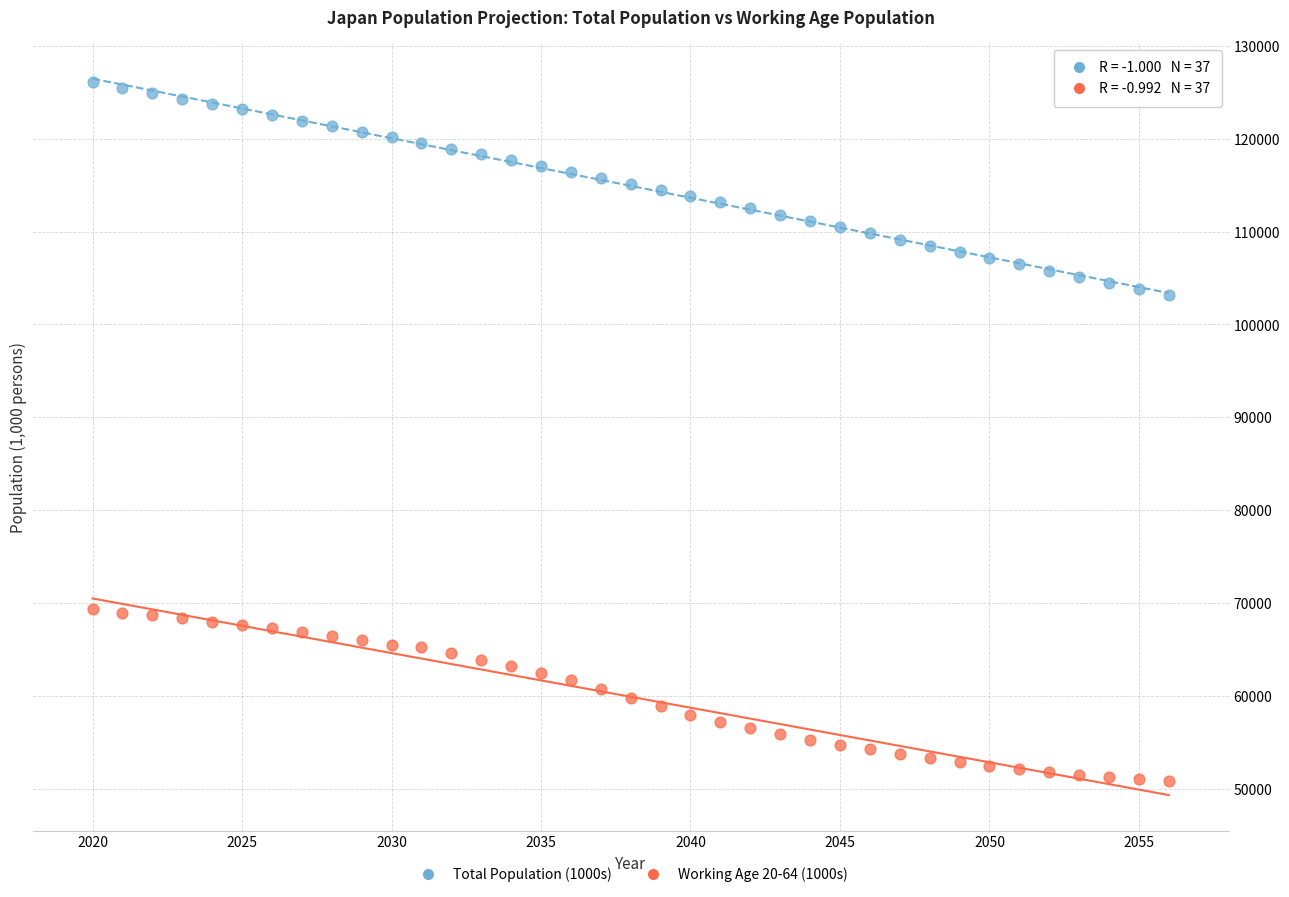

Which series contains the lowest Y value?

Working Age 20-64 (1000s)